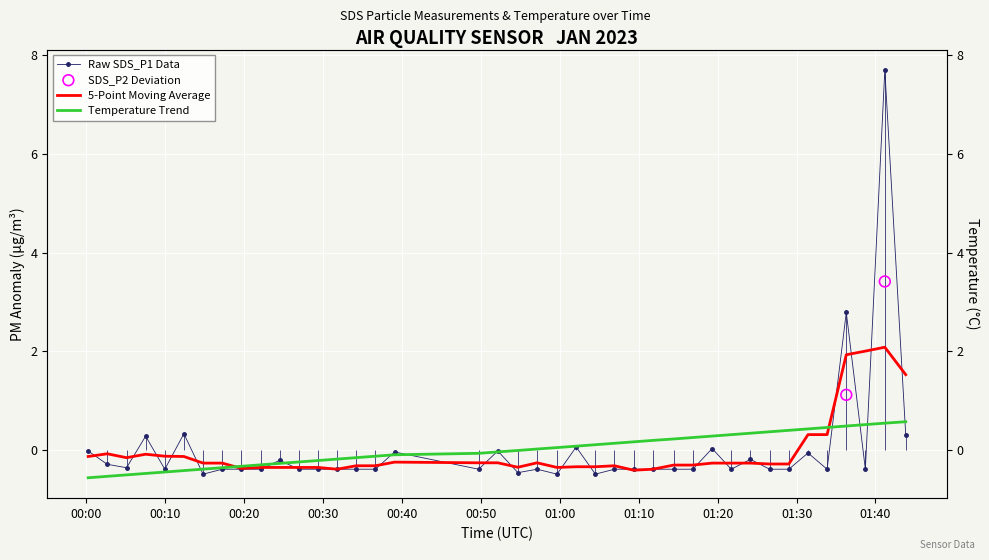

Which series contains the lowest Y value?

Temp